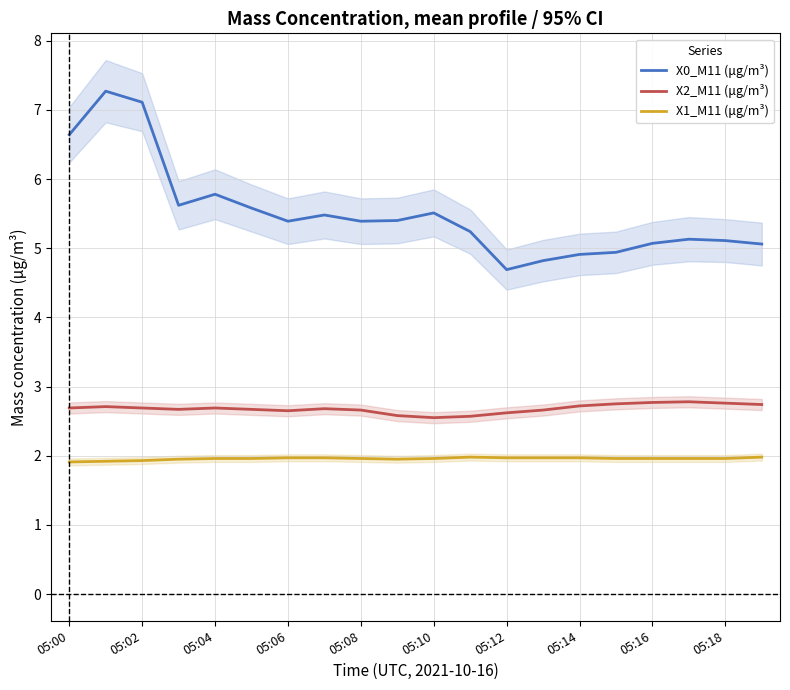

The value of X2_M11 (μg/m³) at 05:00 is 3.9. True or false?

False